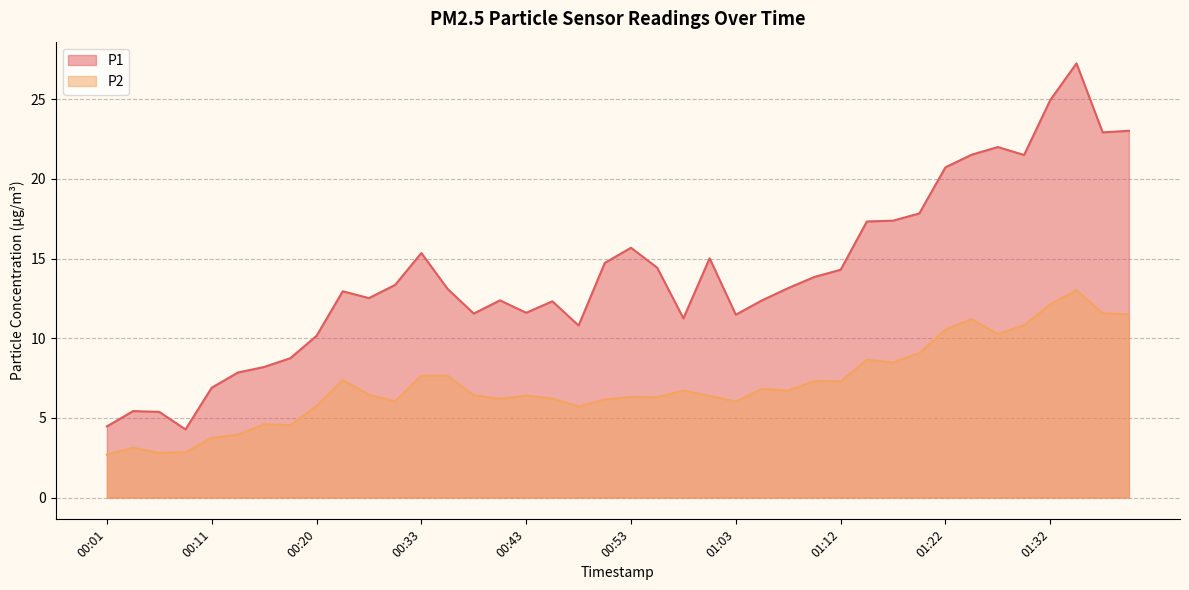

At which label does P1 first exceed 13?

00:31